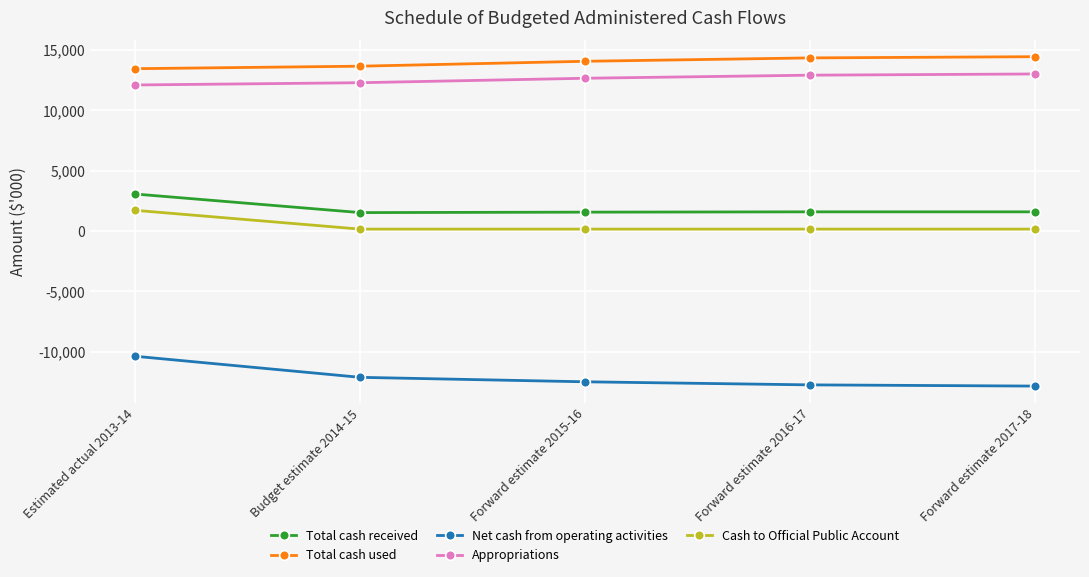

What is the sum of all Net cash from operating activities values?

-60611